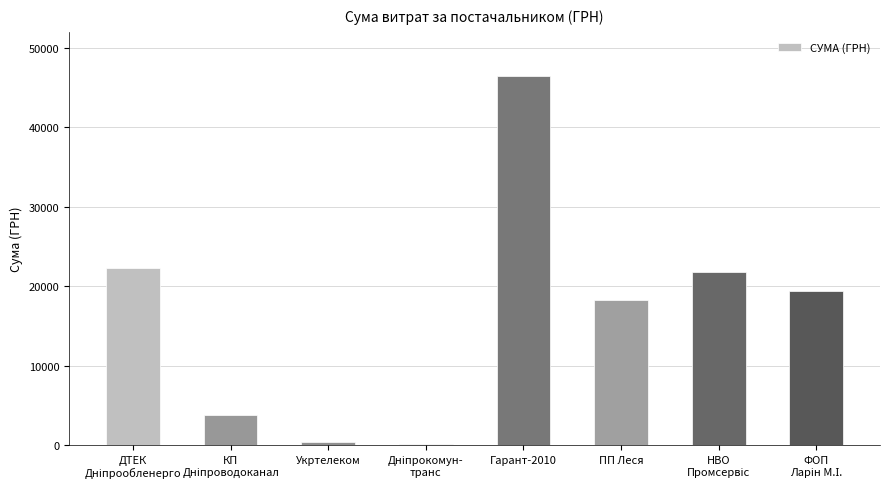

What is the greatest value displayed?

46471.1